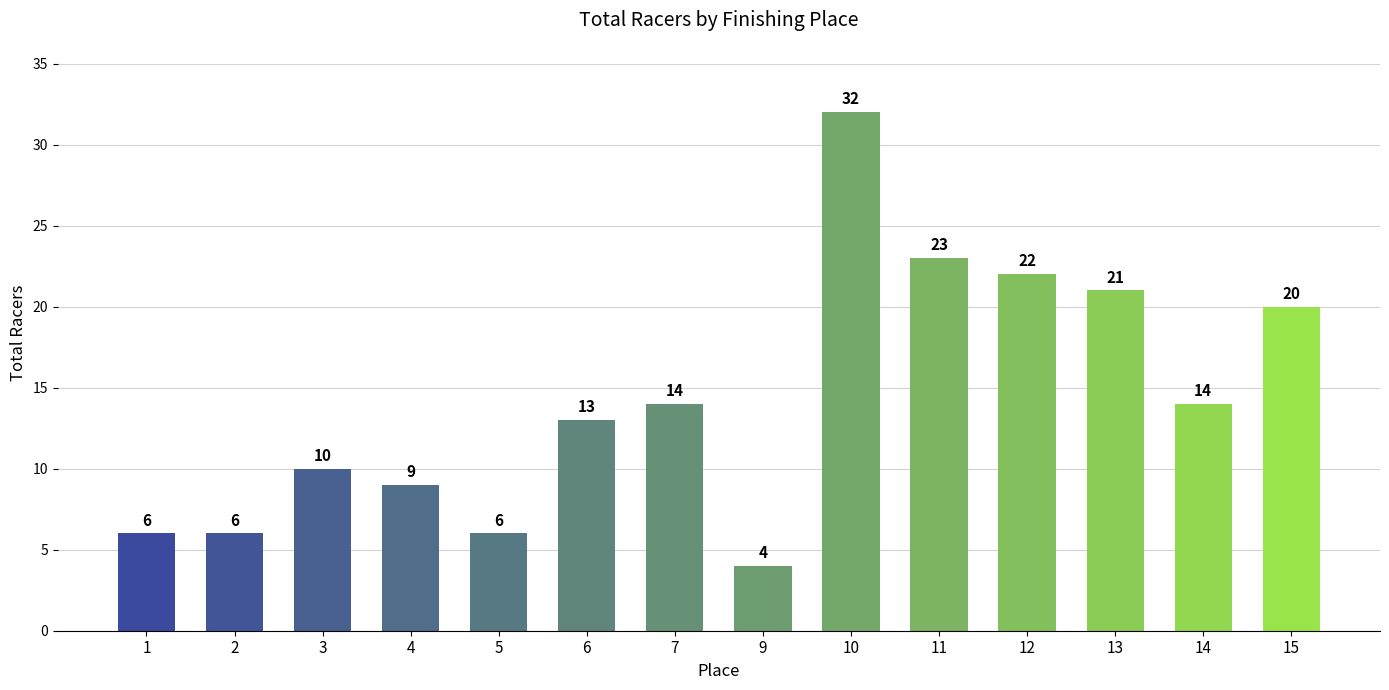

Reading left to right, what are all the values shown in this chart?

6	6	10	9	6	13	14	4	32	23	22	21	14	20